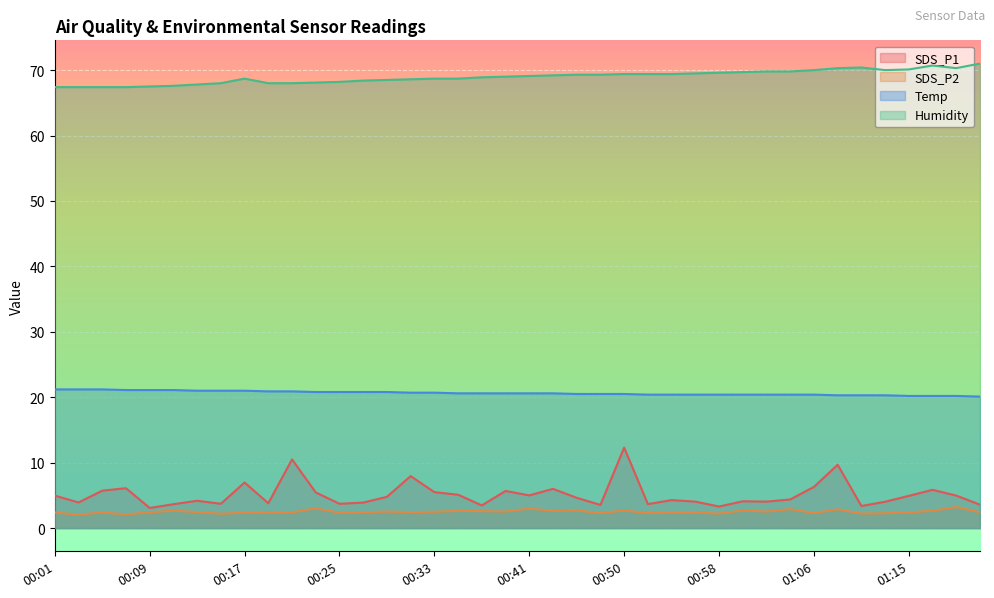

What is the difference between the maximum and minimum values in the SDS_P2 series?

1.2